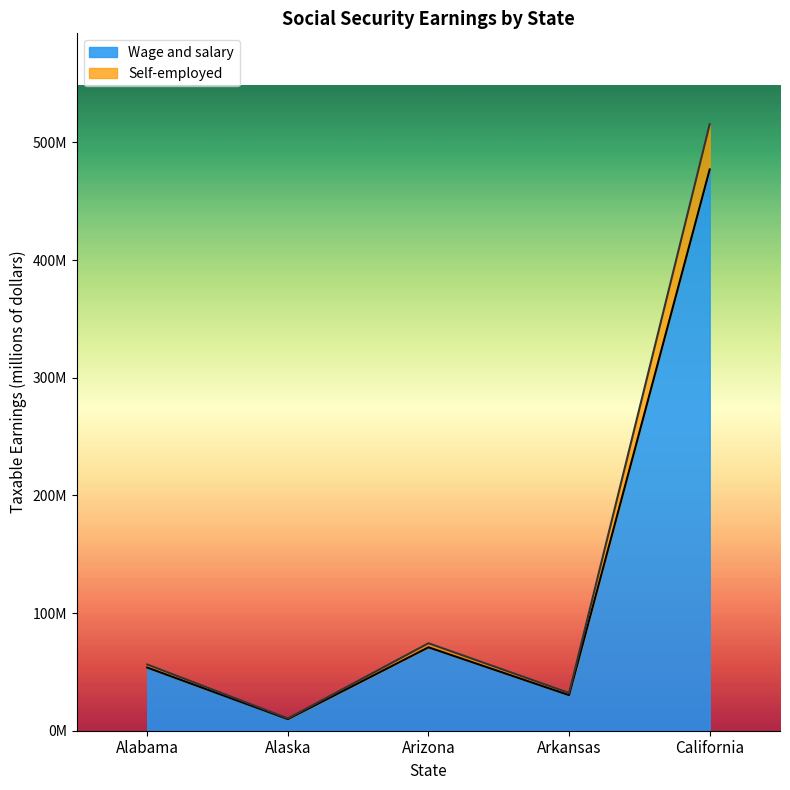

What are all the series names shown in the legend?

Wage and salary, Self-employed